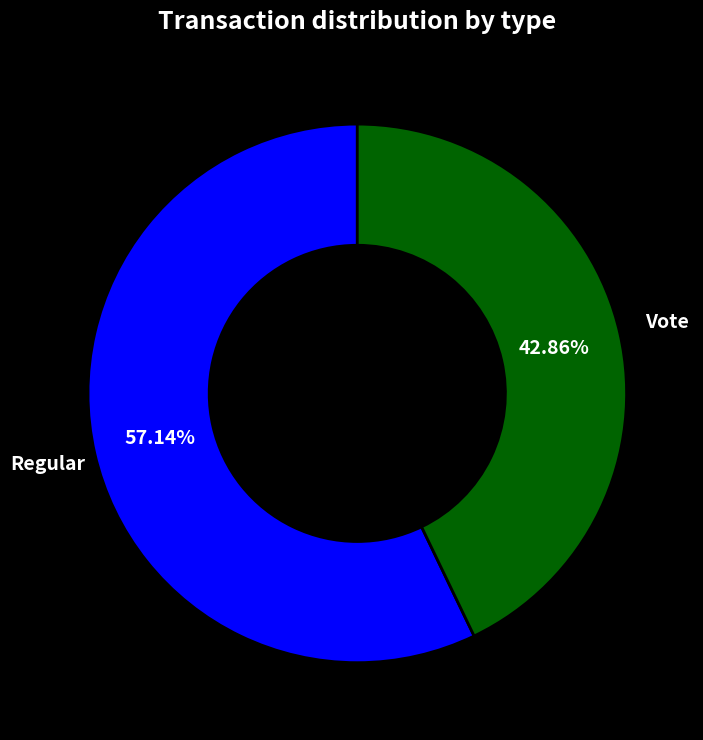

Does Regular represent more than half of the total?

Yes